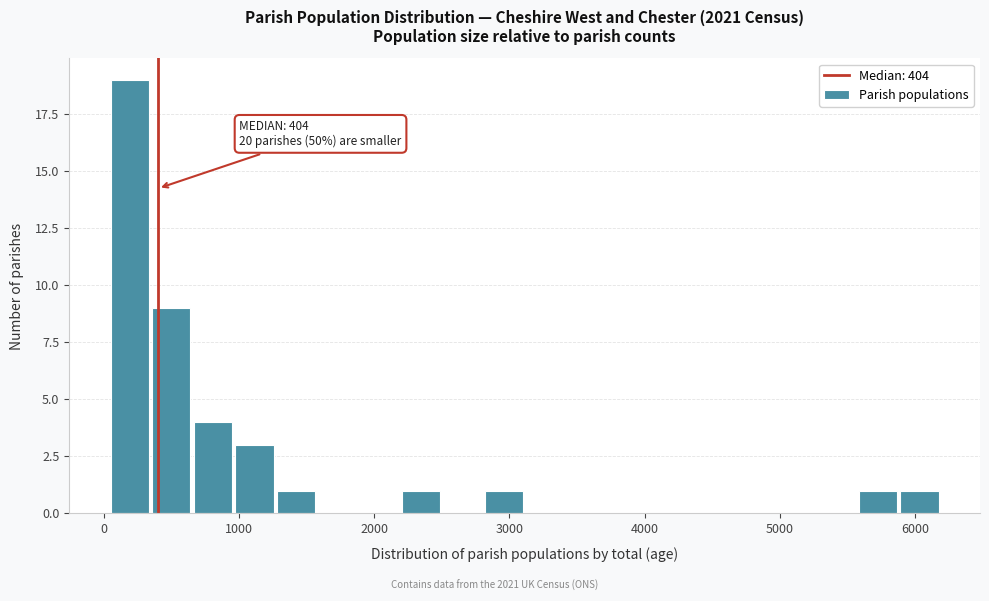

Around what value on the x-axis is the tallest bar? Give the approximate position of its centre, as read against the axis.

200